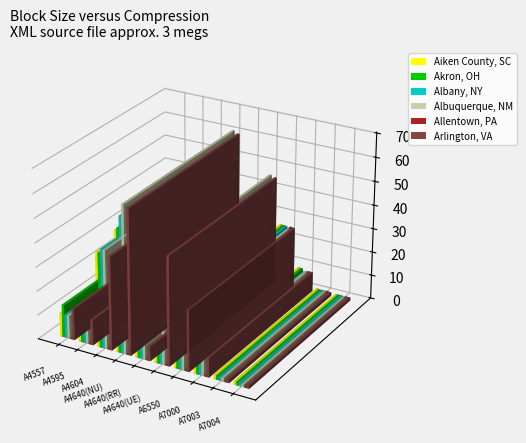

What is the difference between the second highest and minimum values in the Aiken County, SC series?

49.6